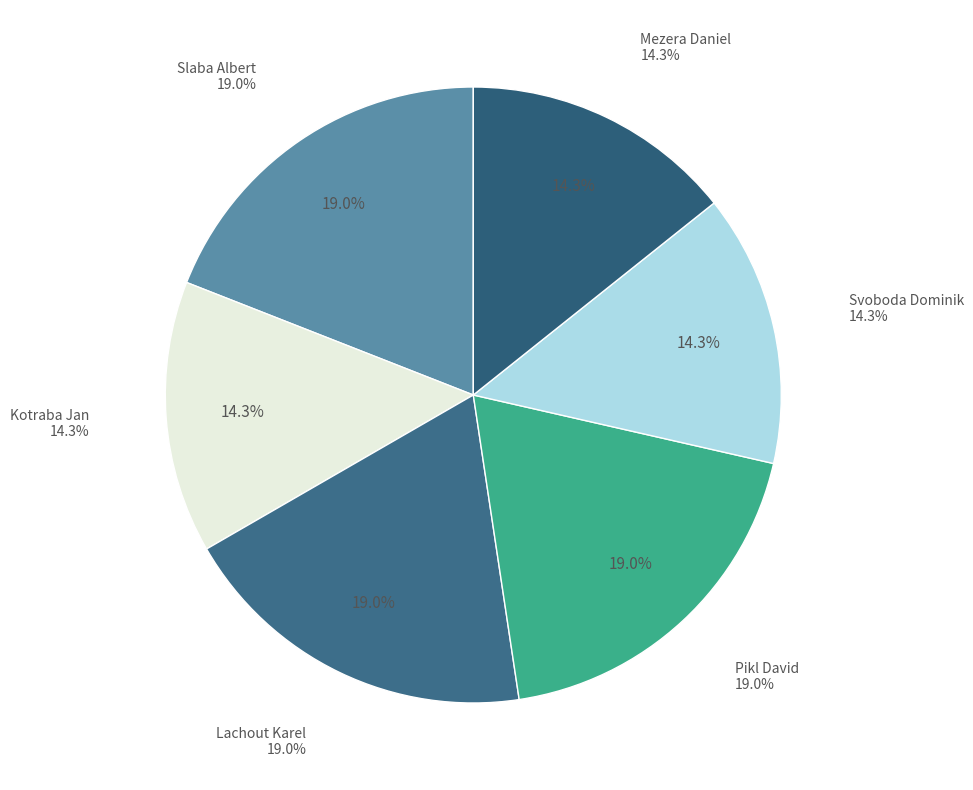

What portion of the pie excludes Svoboda Dominik?

85.7%